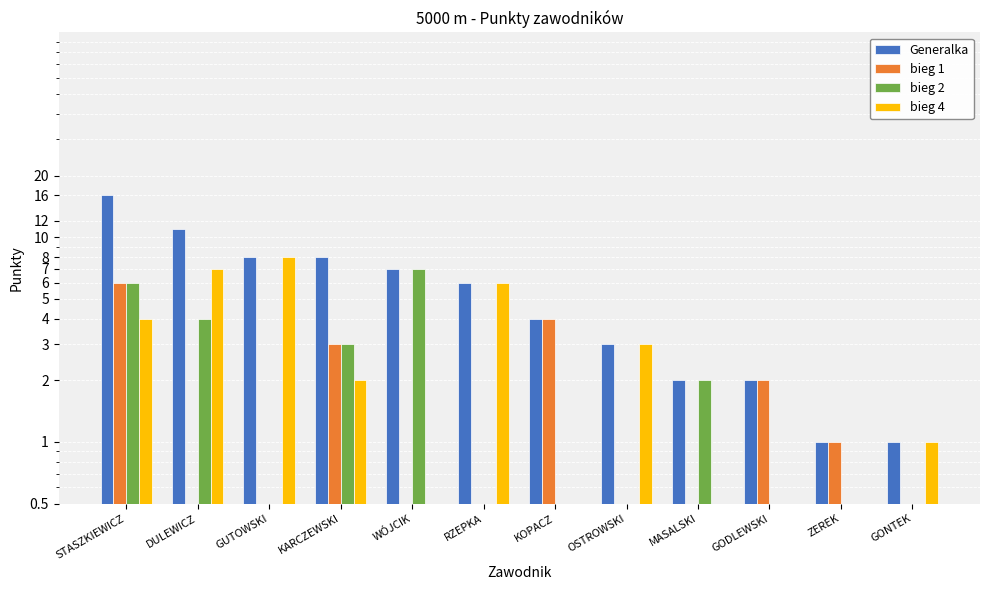

The value of bieg 1 at ZEREK is 1. True or false?

True